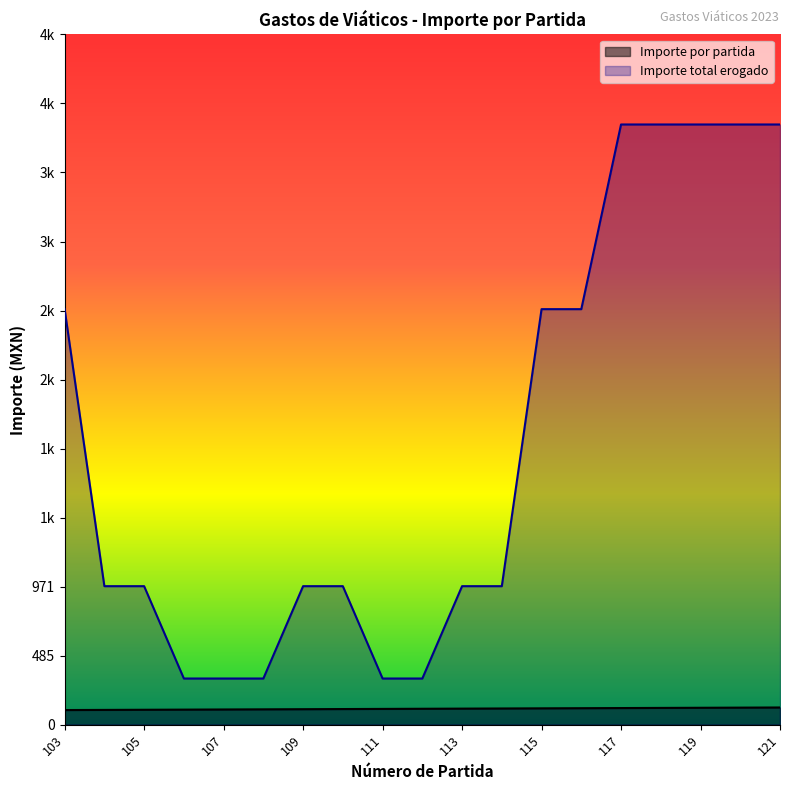

True or false: Importe por partida has a value of 73 at 114.

False